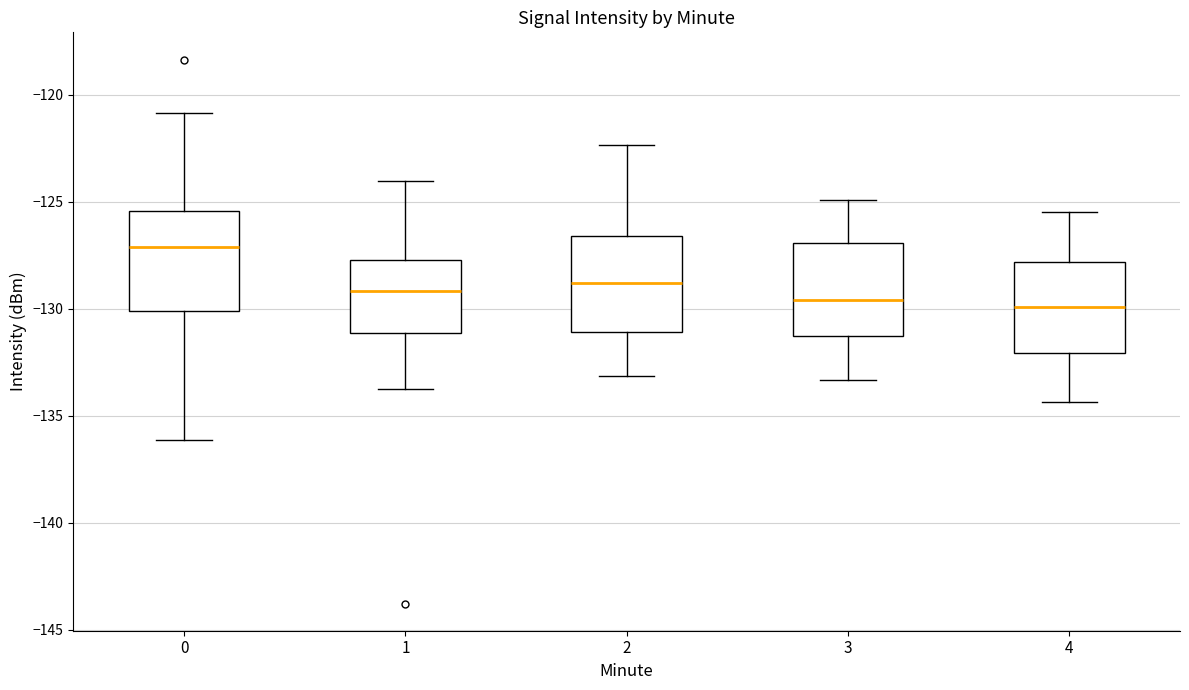

Reading left to right, transcribe this box plot: for each box, give where its median line is, the range the box spans, and where its two whiskers end, as read against the y-axis. The values are not printed on the chart, so give them approximately, as read against the axis.

0: median -127.0, box -130.0 to -125.5, whiskers -136.0 to -121.0
1: median -129.0, box -131.0 to -127.5, whiskers -133.5 to -124.0
2: median -129.0, box -131.0 to -126.5, whiskers -133.0 to -122.5
3: median -129.5, box -131.5 to -127.0, whiskers -133.5 to -125.0
4: median -130.0, box -132.0 to -128.0, whiskers -134.5 to -125.5